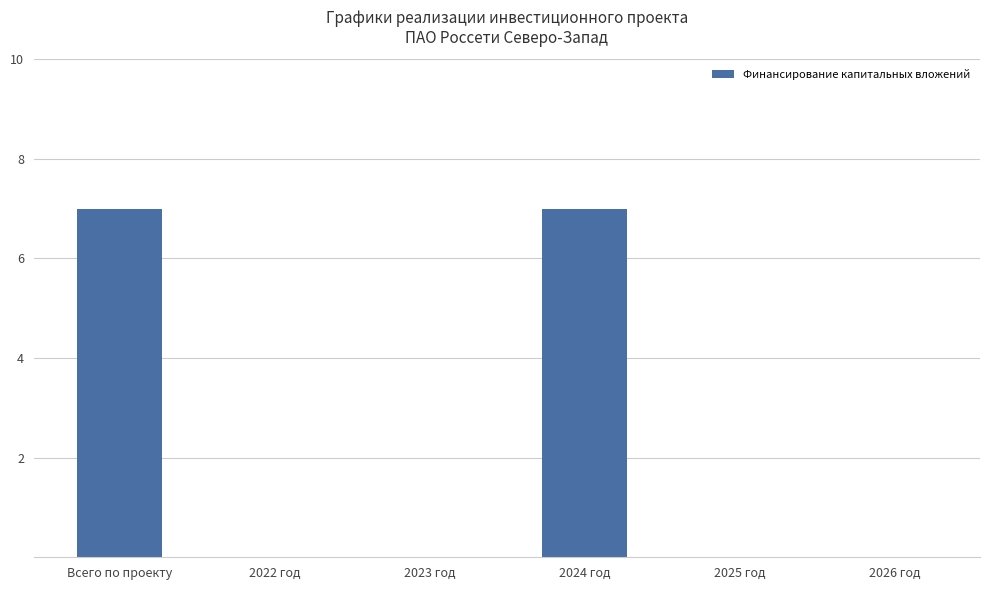

How many data points does each series have?

6